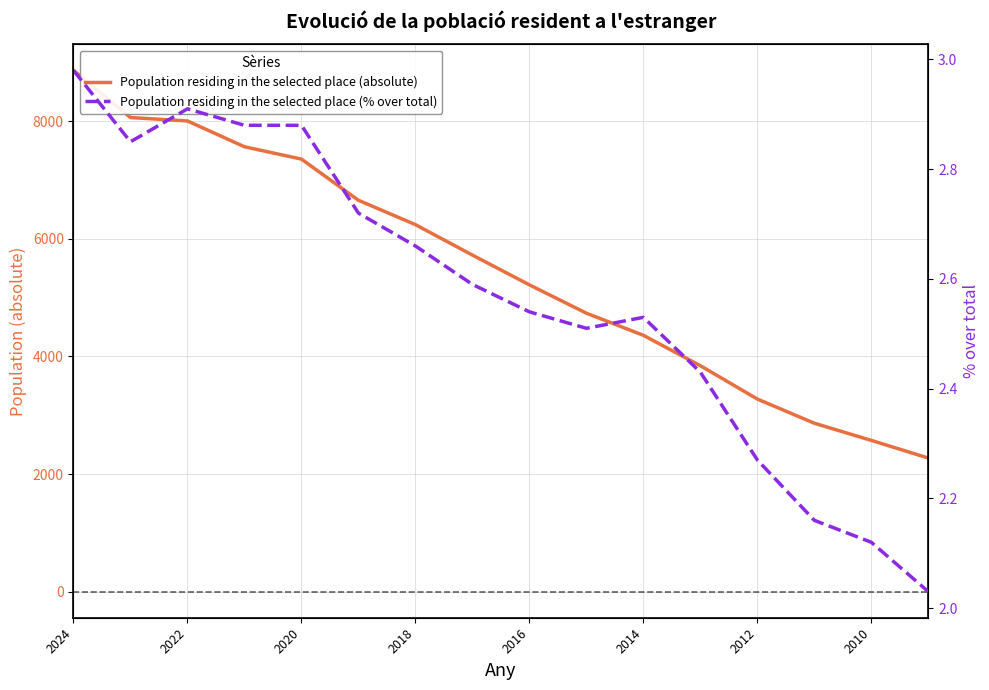

Which series changed the most between 2016 and 2010?

Population residing in the selected place (absolute)